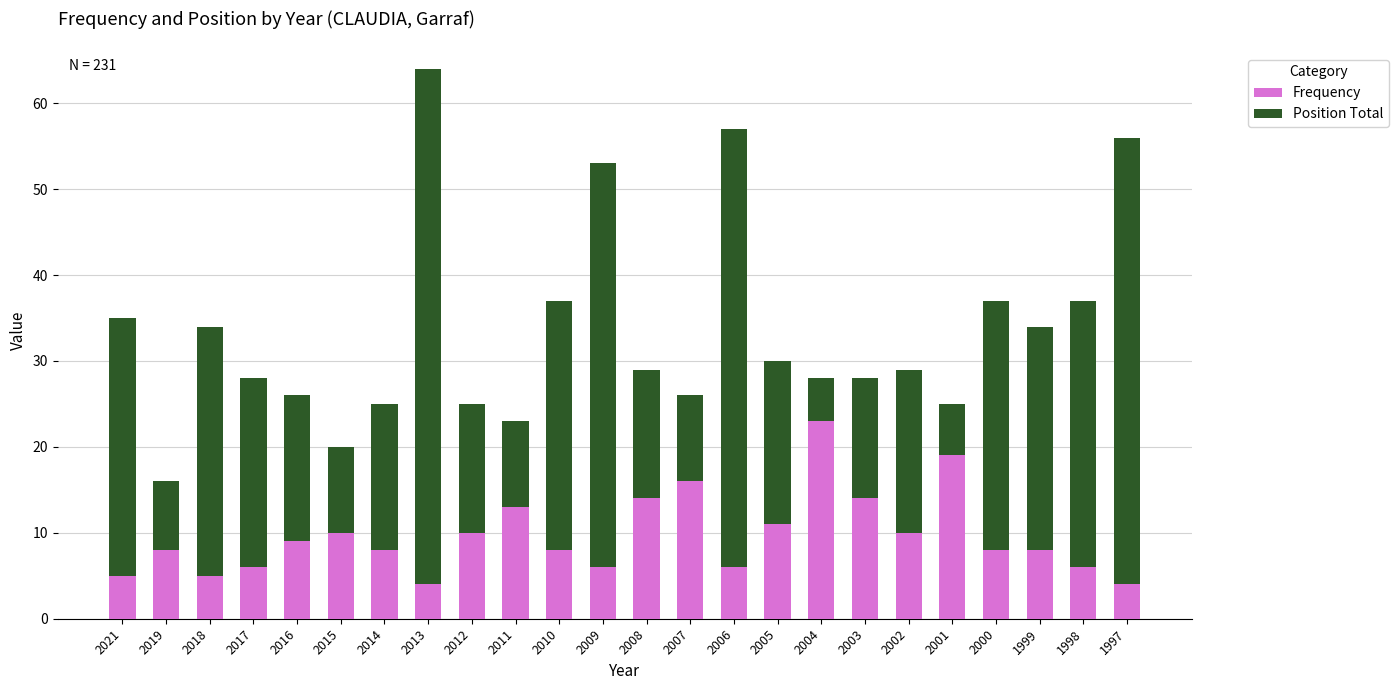

How many series are shown in this chart?

2